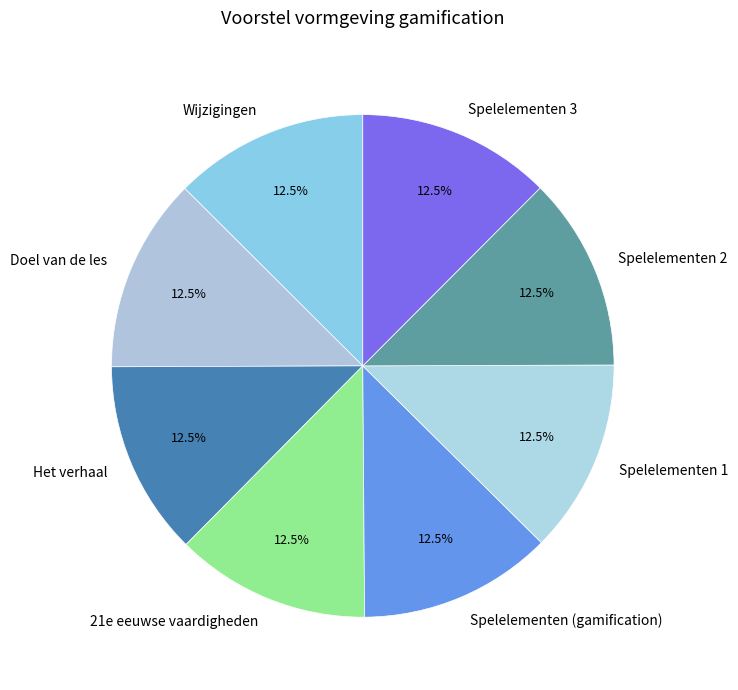

What is the total percentage of Spelelementen 2 and Het verhaal?

25.0%